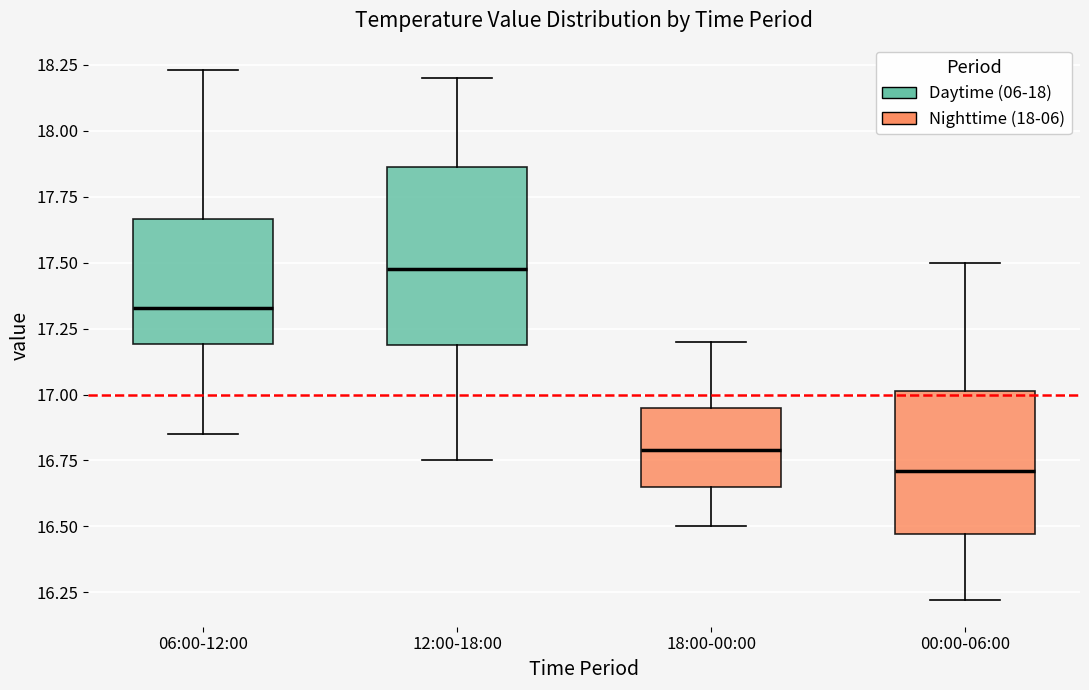

Comparing the boxes themselves (not the whiskers), which one is the tallest?

12:00-18:00